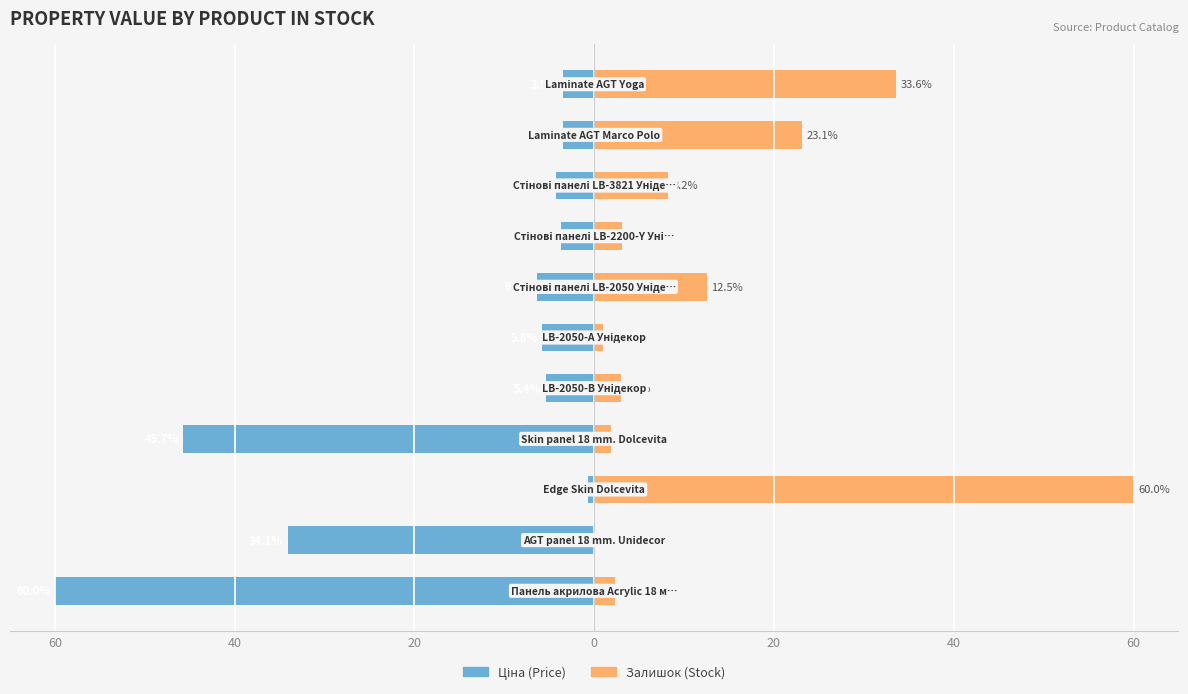

How many values in the Залишок series are below 3?

4